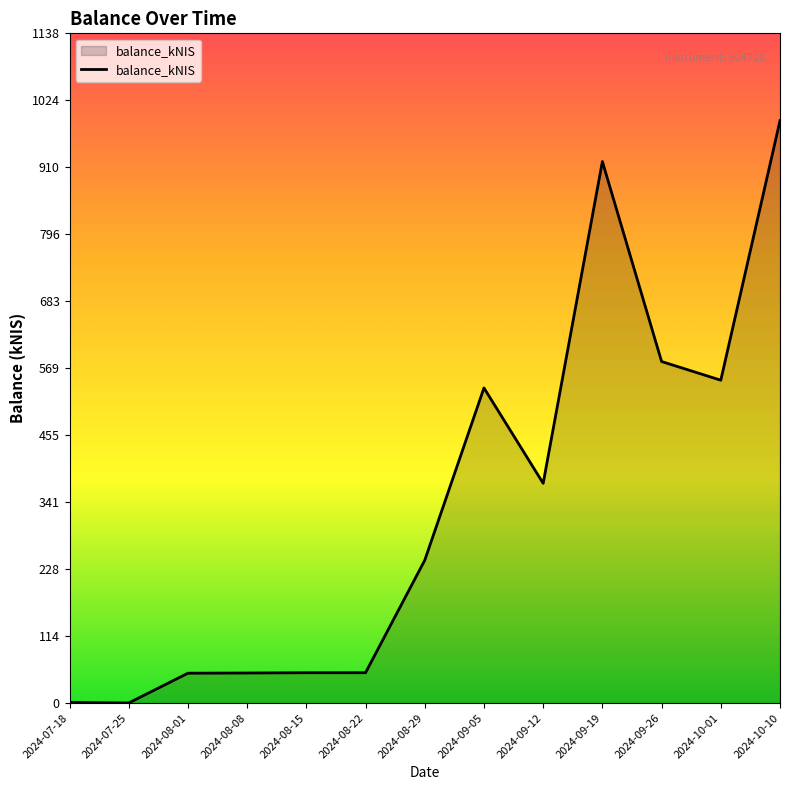

Is it true that the value at 2024-09-12 is 85.6?

False